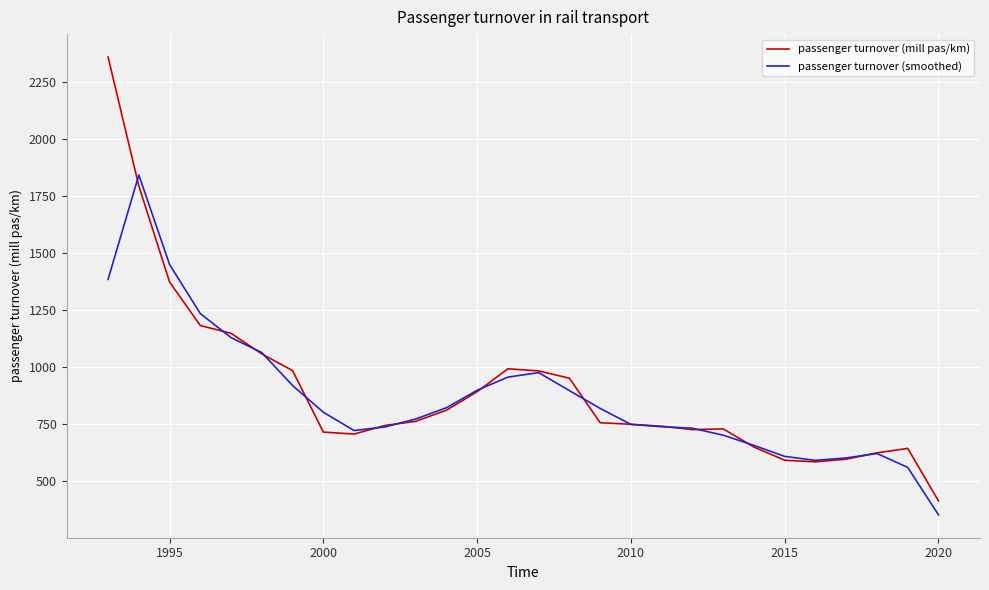

Which series has the largest range (max minus min)?

passenger turnover (mill pas/km)